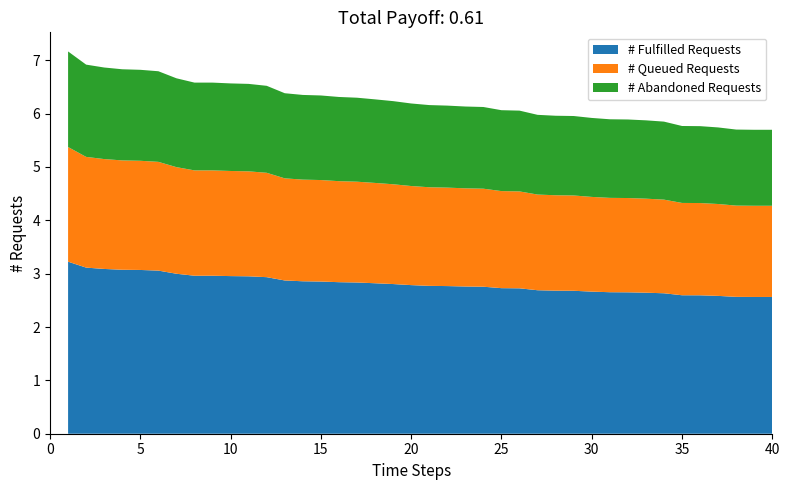

True or false: # Fulfilled Requests has a value of 2.7 at 30.

True